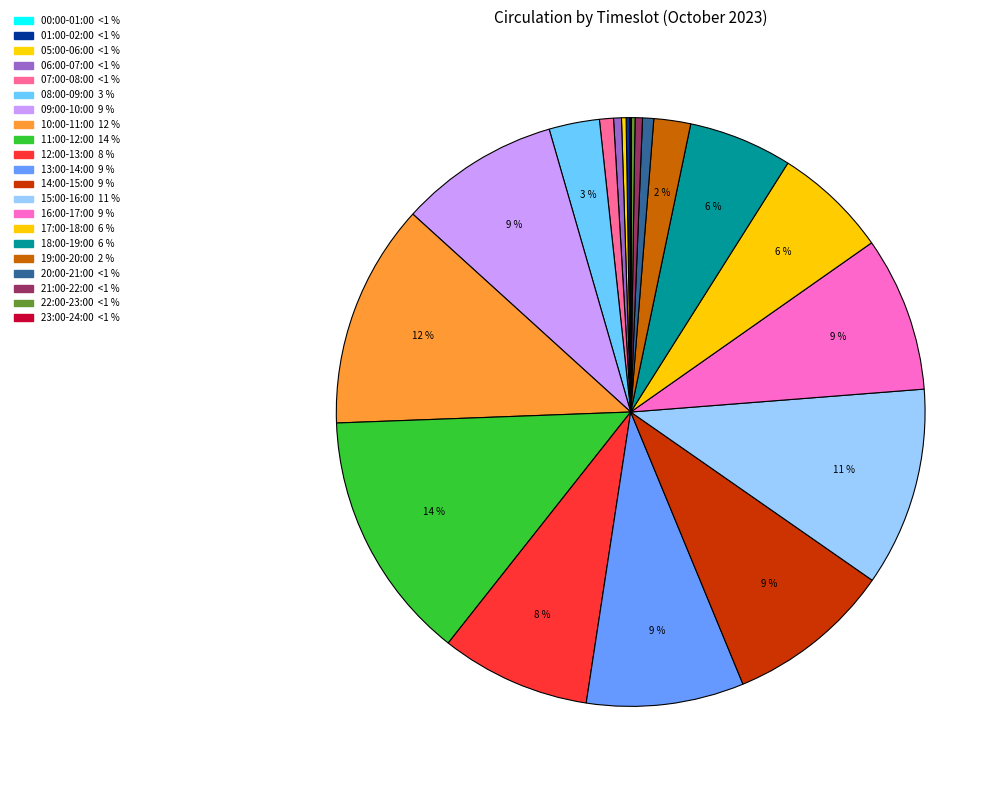

How much of the chart is everything except 19:00-20:00?

98.0%